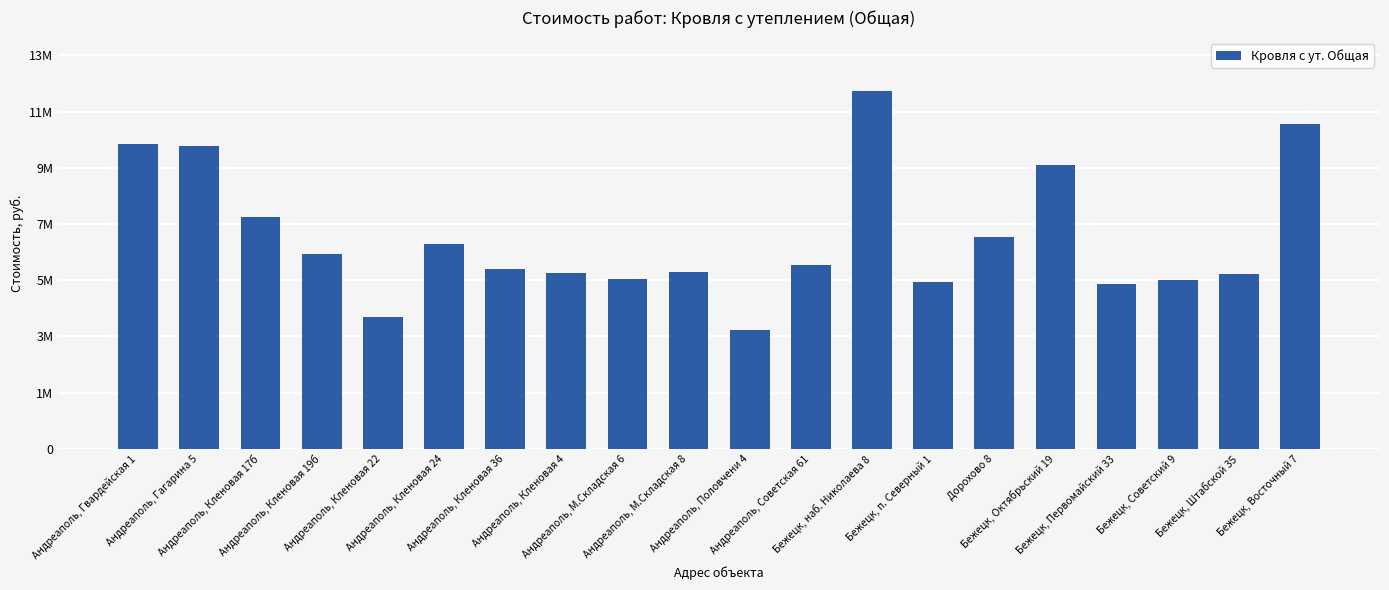

What is the minimum value shown in the chart?

4179348.9